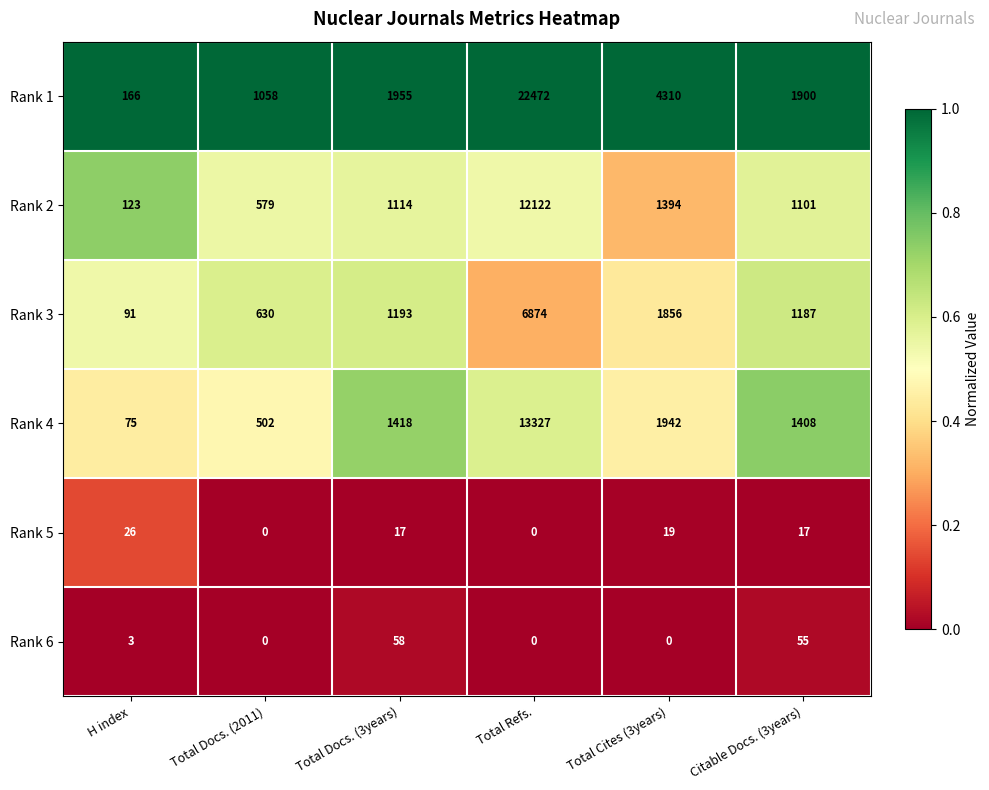

Between H index and Citable Docs. (3years), which series saw the biggest shift?

Rank 1